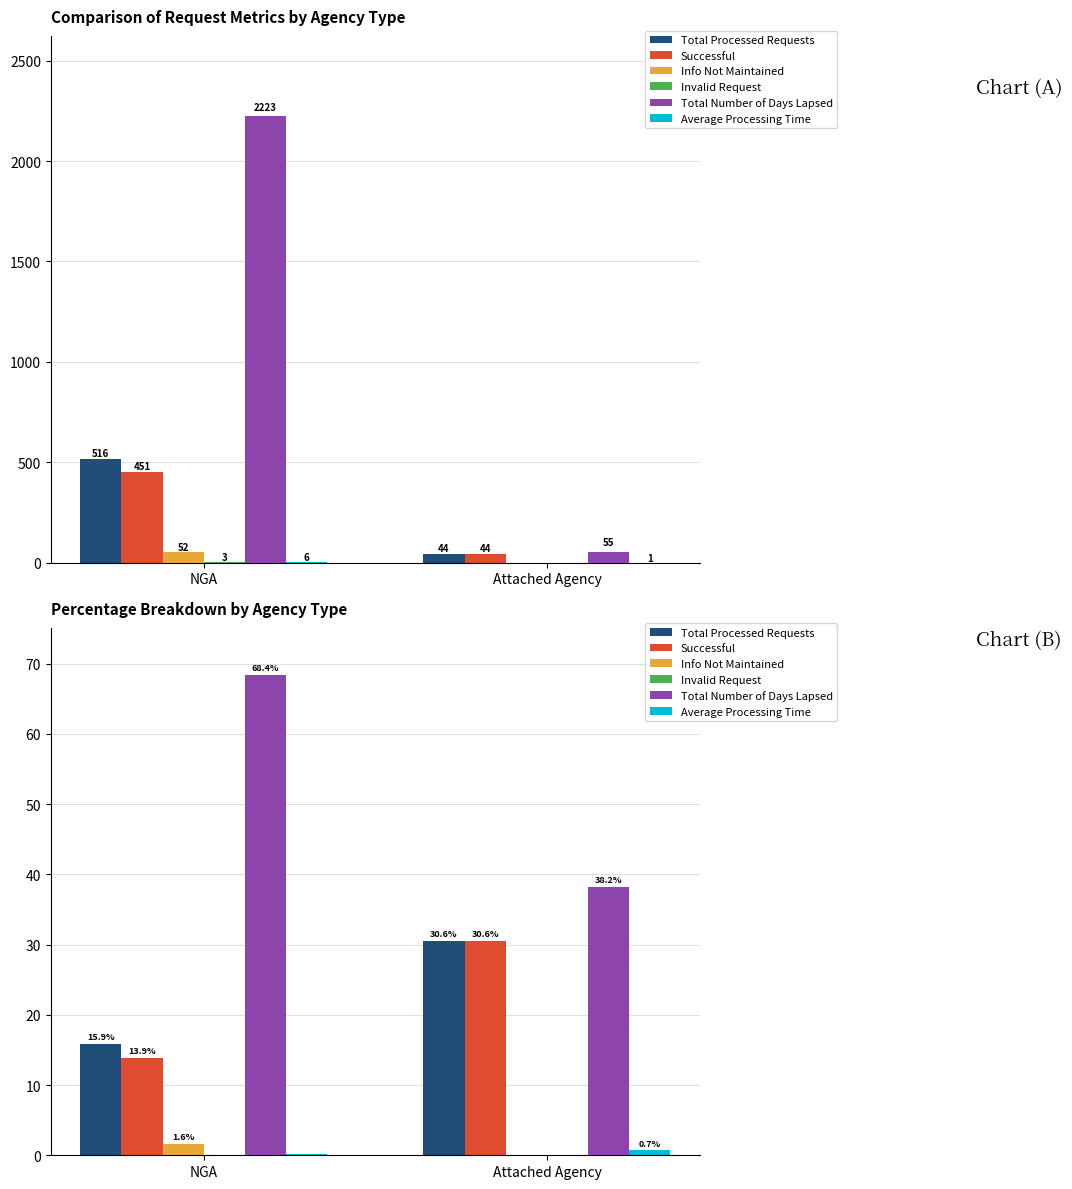

Is it true that Successful equals 13.9 at NGA?

True